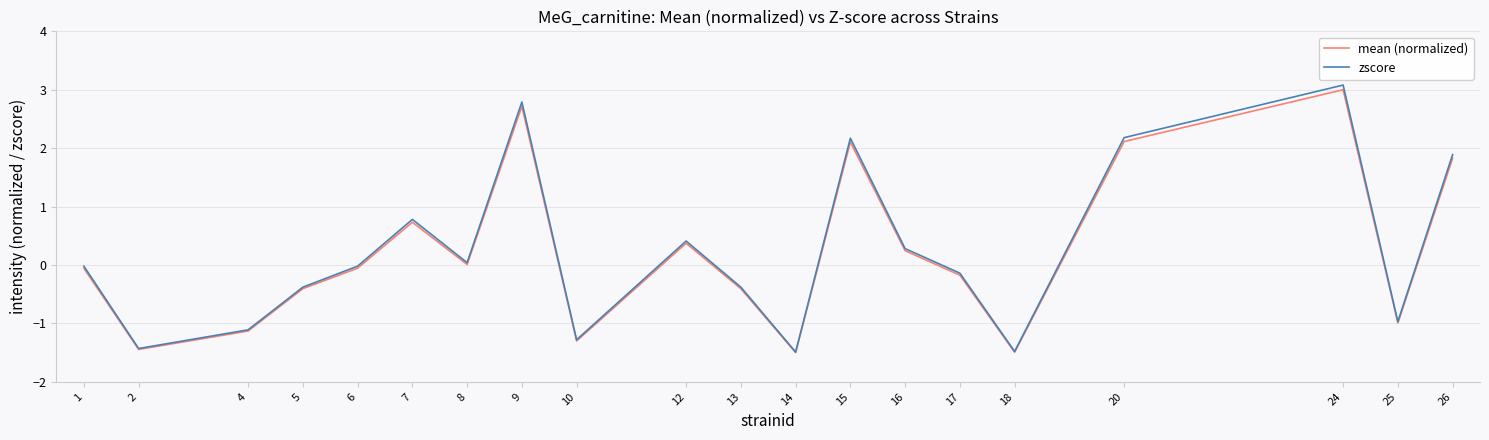

How many distinct data groups are displayed?

2